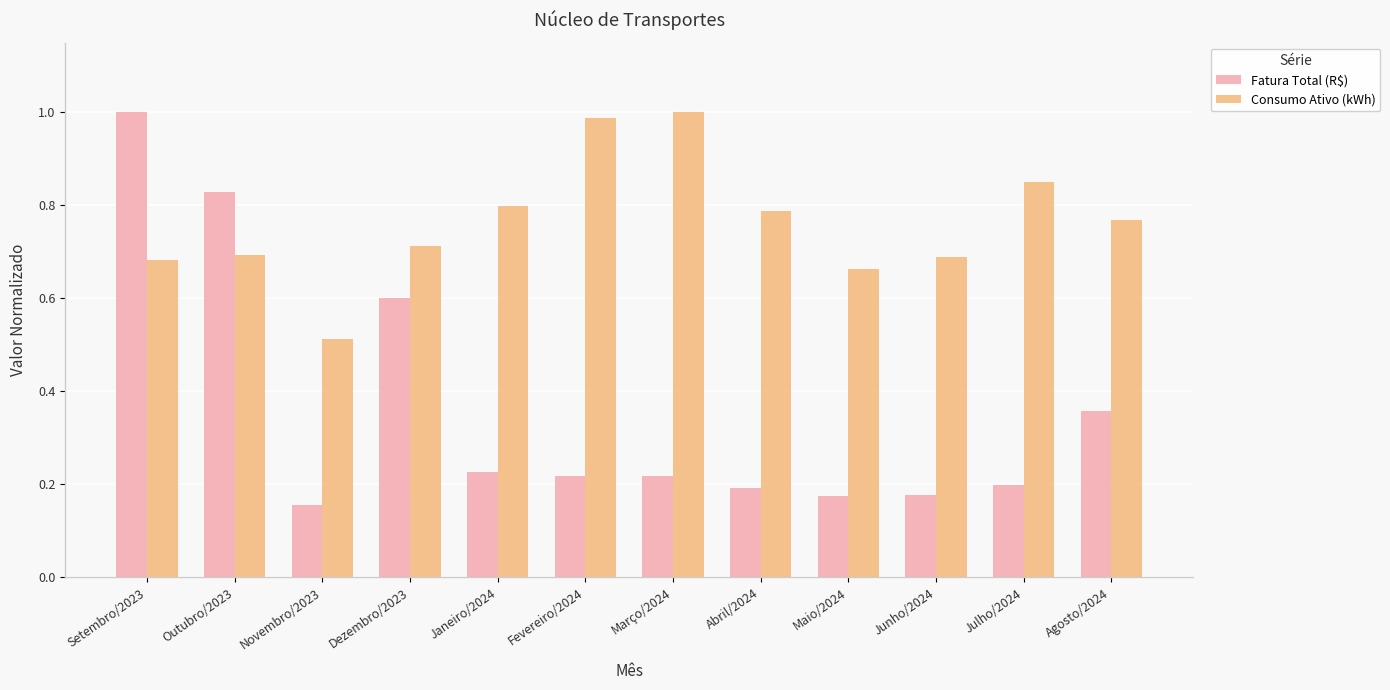

Which category has the highest value in the Consumo Ativo (kWh) series?

Março/2024